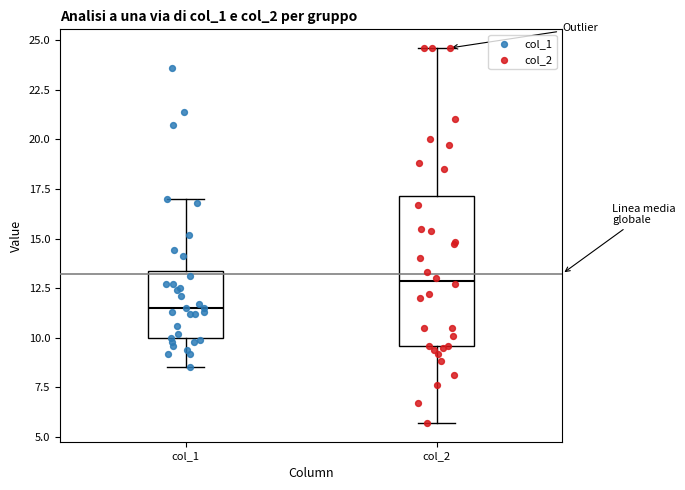

Comparing the boxes themselves (not the whiskers), which one is the tallest?

col_2